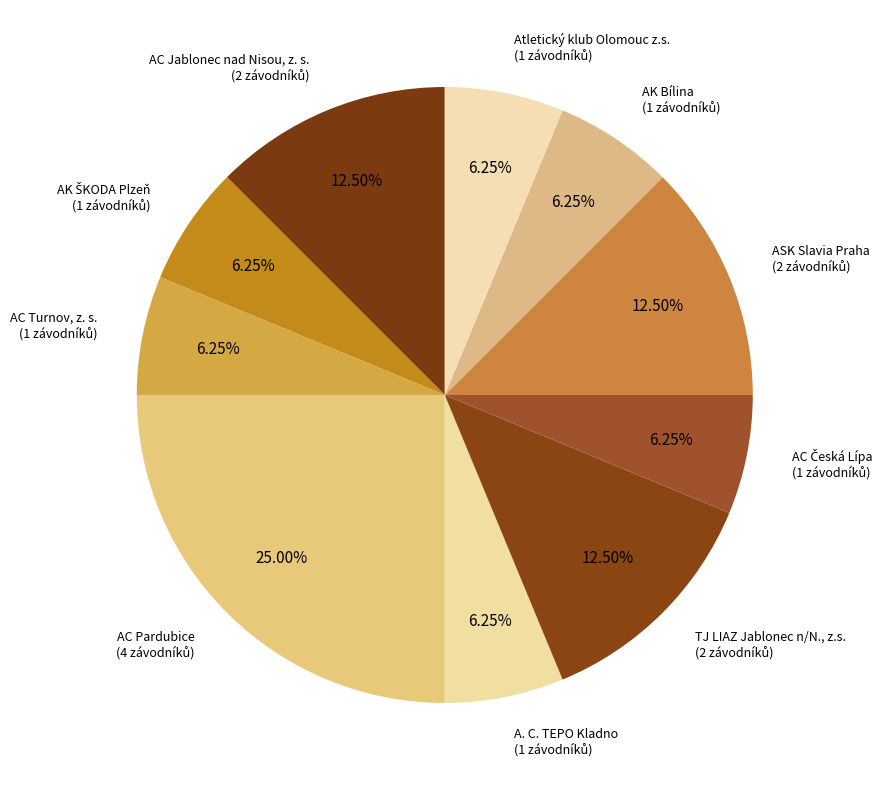

Count the number of slices in the pie.

10